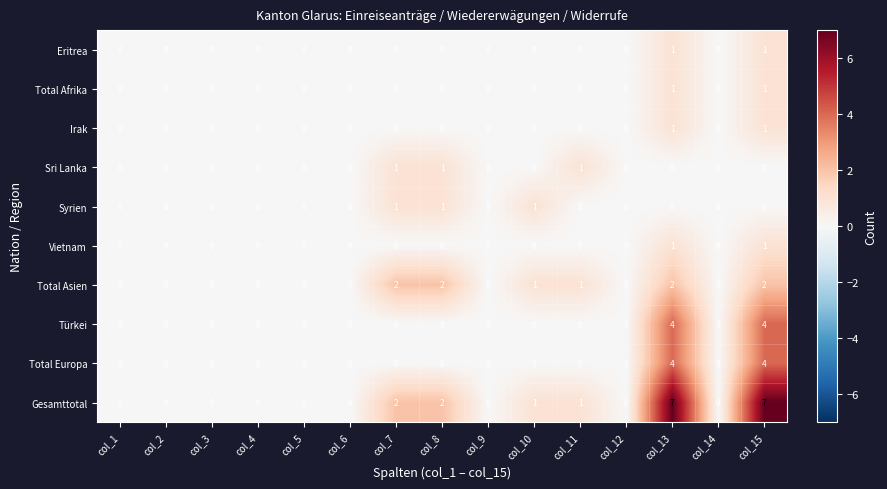

What is the spread (max minus min) of values at col_13?

7